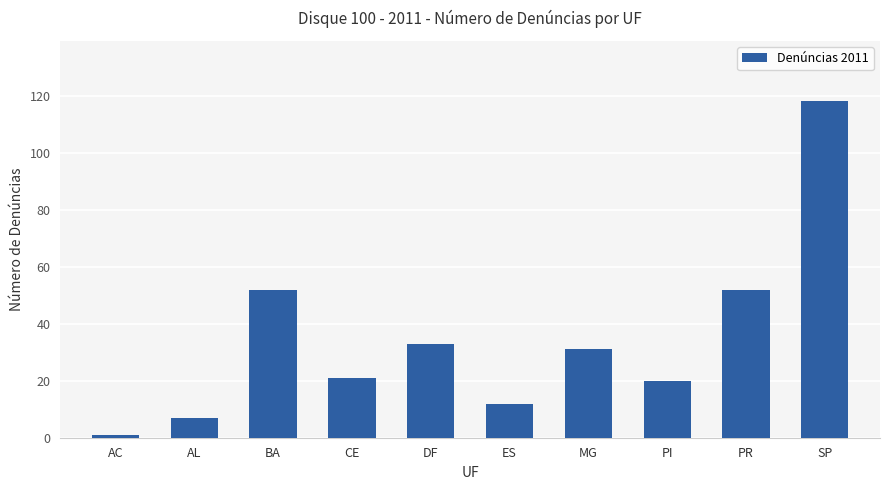

How many bars are there in total?

10